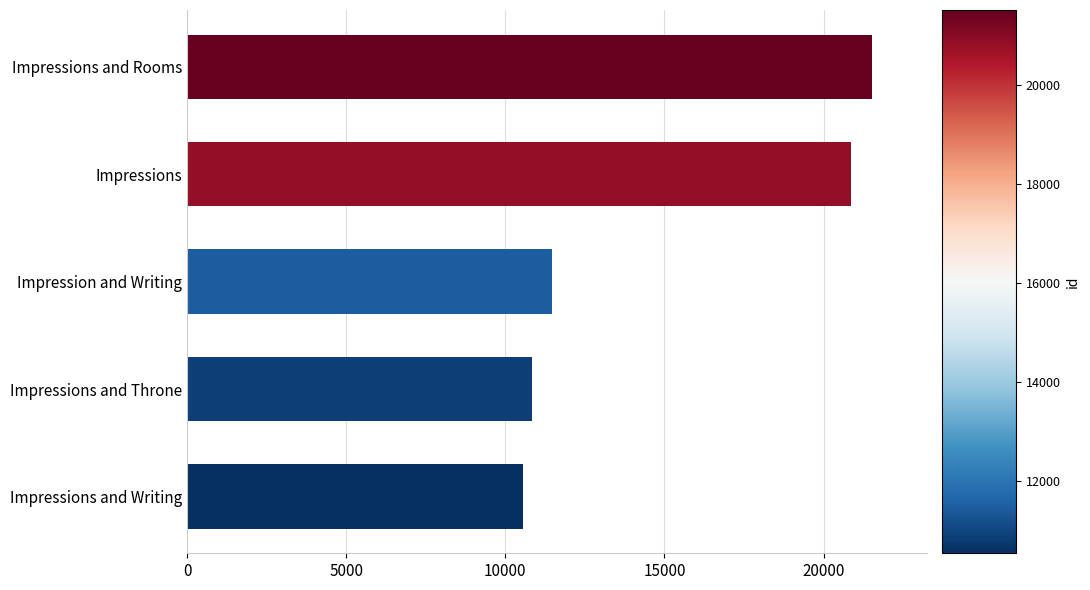

True or false: the data shows 10844 at Impressions and Throne.

True